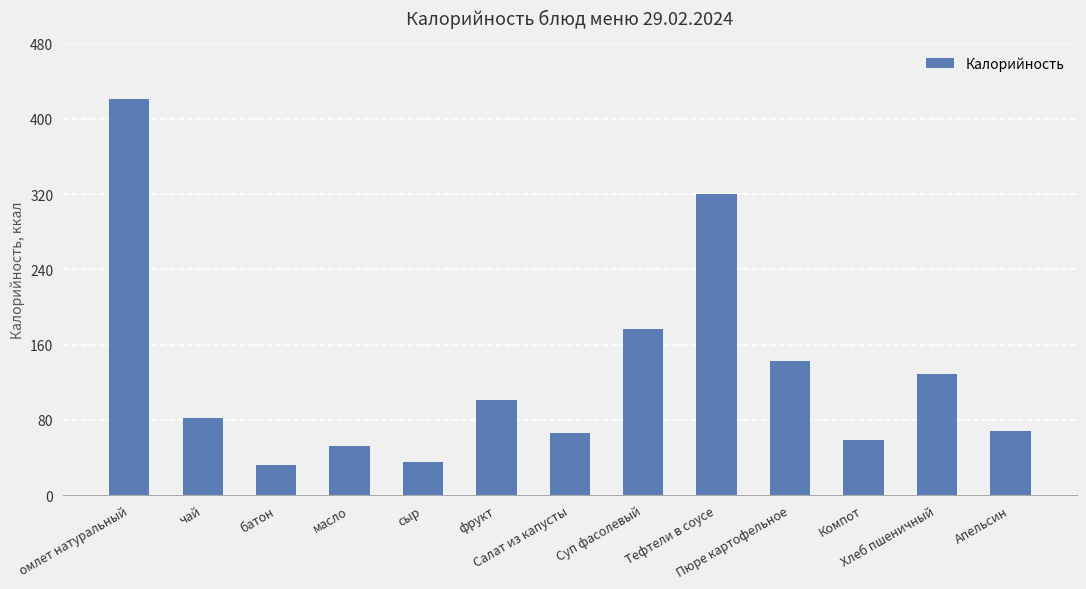

Reading left to right, extract all data points from this chart.

омлет натуральный=421.1	чай=82.3	батон=31.4	масло=52.5	сыр=35.3	фрукт=101.3	Салат из капусты=65.6	Суп фасолевый=176.6	Тефтели в соусе=319.7	Пюре картофельное=142.7	Компот=58.1	Хлеб пшеничный=128.9	Апельсин=68.0